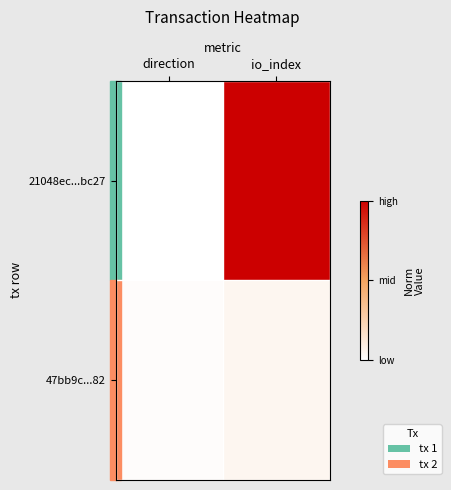

List the series in order of their peak value, lowest first.

47bb9c...82, 21048ec...bc27